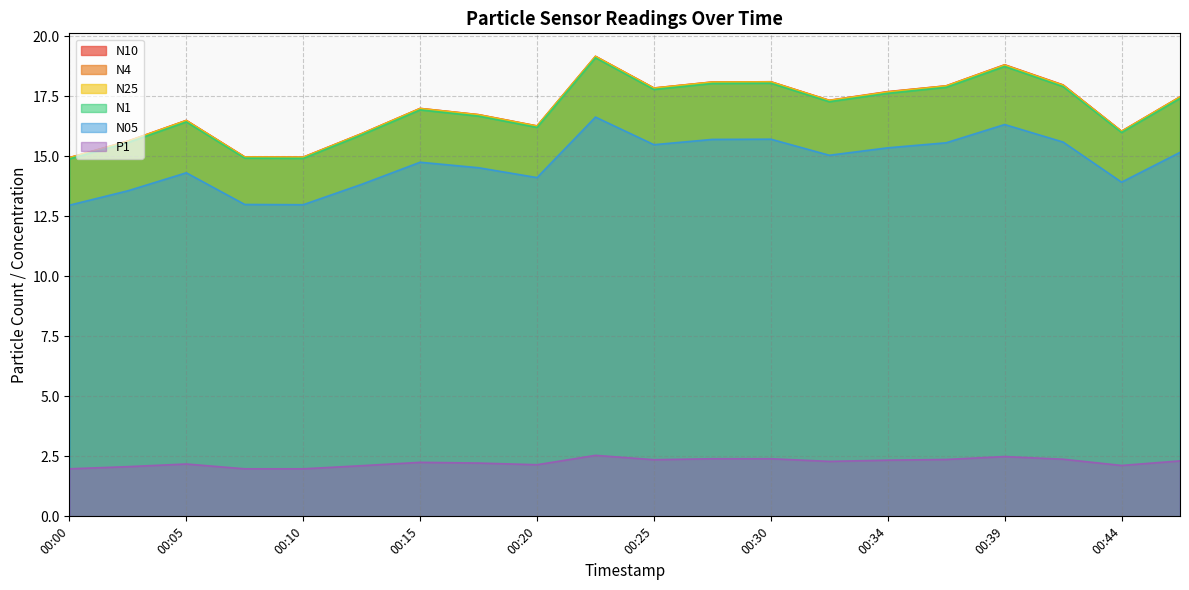

Reading left to right, transcribe all the data shown in this chart.

N10: 00:00=14.9	00:03=15.6	00:05=16.5	00:08=15.0	00:10=15.0	00:13=15.9	00:15=17.0	00:17=16.7	00:20=16.3	00:22=19.2	00:25=17.8	00:27=18.1	00:30=18.1	00:32=17.3	00:34=17.7	00:37=17.9	00:39=18.8	00:42=18.0	00:44=16.0	00:47=17.5
N1: 00:00=14.9	00:03=15.6	00:05=16.4	00:08=14.9	00:10=14.9	00:13=15.9	00:15=16.9	00:17=16.7	00:20=16.2	00:22=19.1	00:25=17.8	00:27=18.0	00:30=18.0	00:32=17.3	00:34=17.6	00:37=17.9	00:39=18.7	00:42=17.9	00:44=16.0	00:47=17.4
N05: 00:00=13.0	00:03=13.6	00:05=14.3	00:08=13.0	00:10=13.0	00:13=13.8	00:15=14.8	00:17=14.5	00:20=14.1	00:22=16.6	00:25=15.5	00:27=15.7	00:30=15.7	00:32=15.0	00:34=15.3	00:37=15.6	00:39=16.3	00:42=15.6	00:44=13.9	00:47=15.2
N4: 00:00=14.9	00:03=15.6	00:05=16.5	00:08=15.0	00:10=15.0	00:13=15.9	00:15=17.0	00:17=16.7	00:20=16.3	00:22=19.2	00:25=17.8	00:27=18.1	00:30=18.1	00:32=17.3	00:34=17.7	00:37=17.9	00:39=18.8	00:42=18.0	00:44=16.0	00:47=17.5
N25: 00:00=14.9	00:03=15.6	00:05=16.5	00:08=15.0	00:10=14.9	00:13=15.9	00:15=17.0	00:17=16.7	00:20=16.2	00:22=19.1	00:25=17.8	00:27=18.1	00:30=18.1	00:32=17.3	00:34=17.7	00:37=17.9	00:39=18.8	00:42=17.9	00:44=16.0	00:47=17.5
P1: 00:00=2.0	00:03=2.1	00:05=2.2	00:08=2.0	00:10=2.0	00:13=2.1	00:15=2.2	00:17=2.2	00:20=2.1	00:22=2.5	00:25=2.4	00:27=2.4	00:30=2.4	00:32=2.3	00:34=2.3	00:37=2.4	00:39=2.5	00:42=2.4	00:44=2.1	00:47=2.3